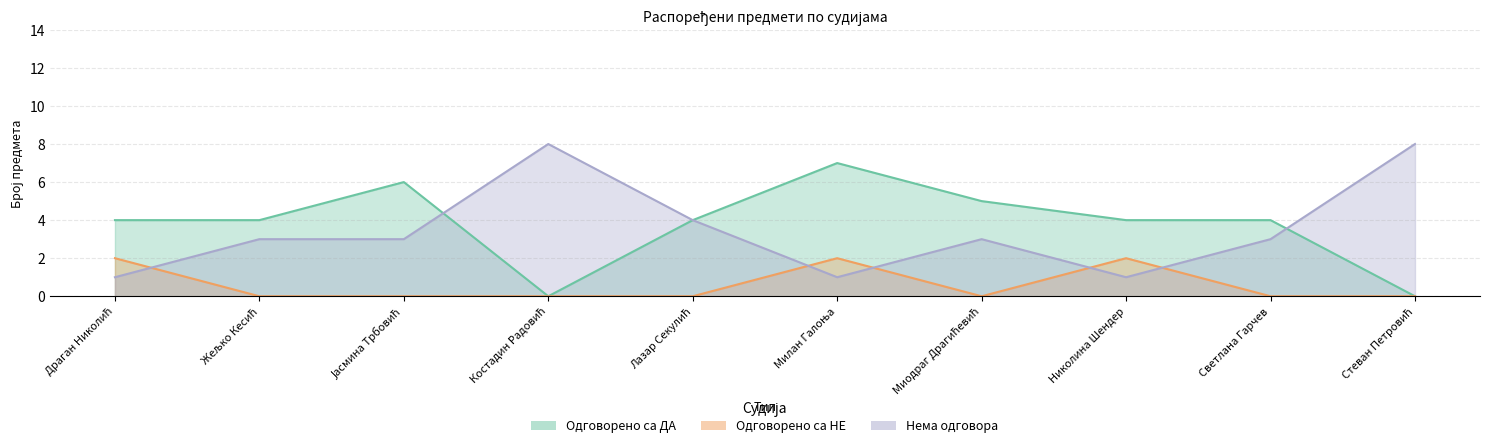

True or false: Одговорено са НЕ and Одговорено са ДА cross at least once.

False